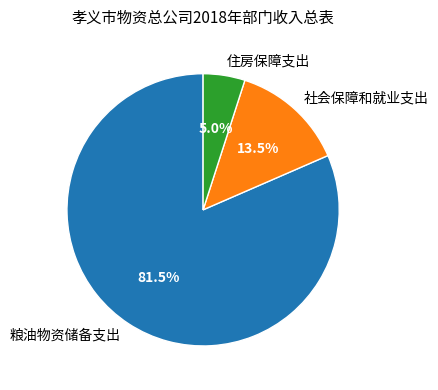

What percentage is the 住房保障支出 slice, to the nearest percent?

5%